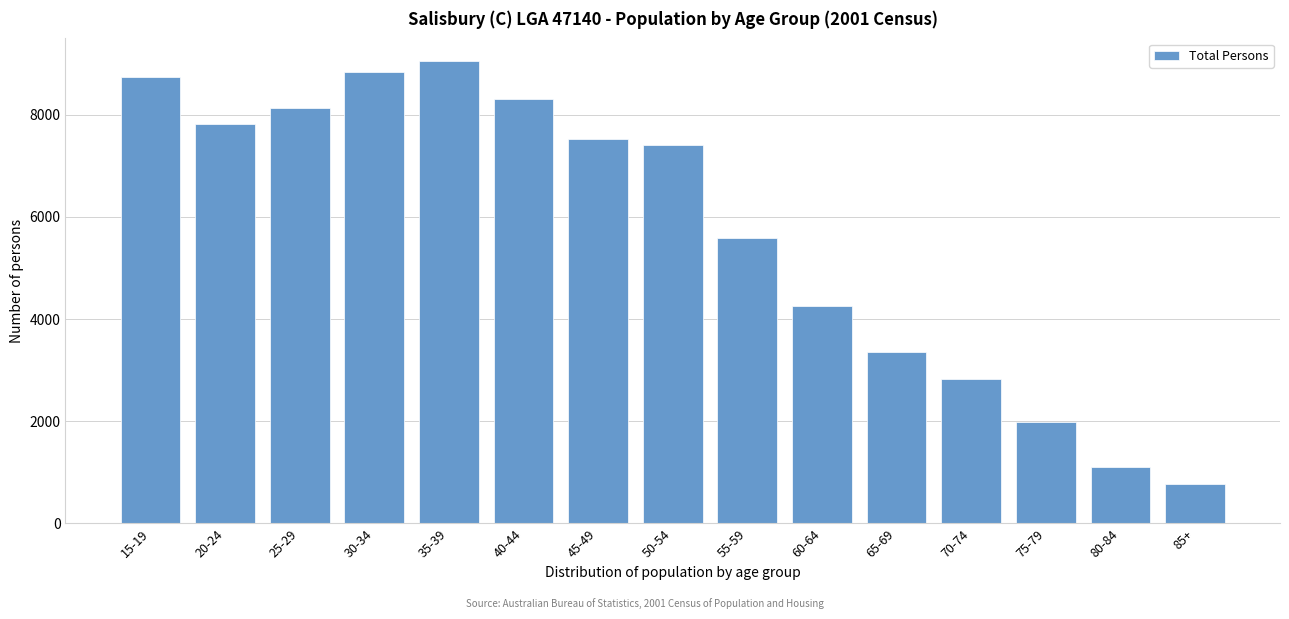

Reading left to right, extract all data points from this chart.

15-19=8745	20-24=7810	25-29=8131	30-34=8845	35-39=9043	40-44=8313	45-49=7527	50-54=7416	55-59=5596	60-64=4251	65-69=3358	70-74=2829	75-79=1994	80-84=1111	85+=763